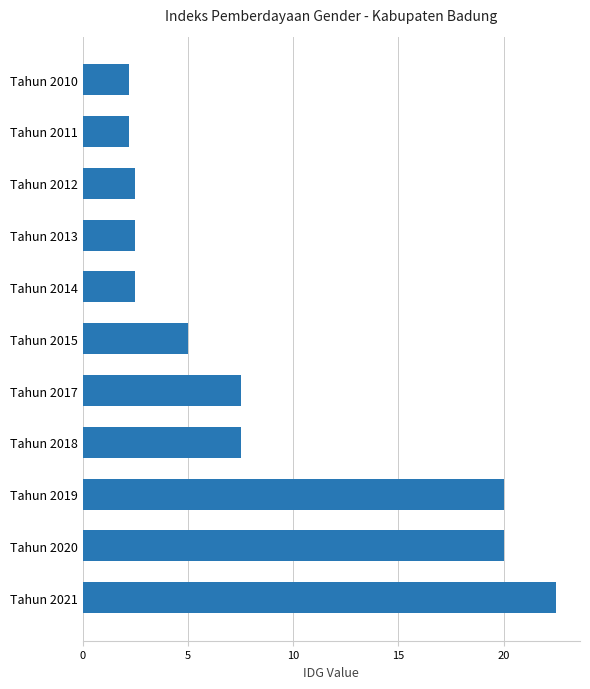

What is the minimum value shown in the chart?

2.2